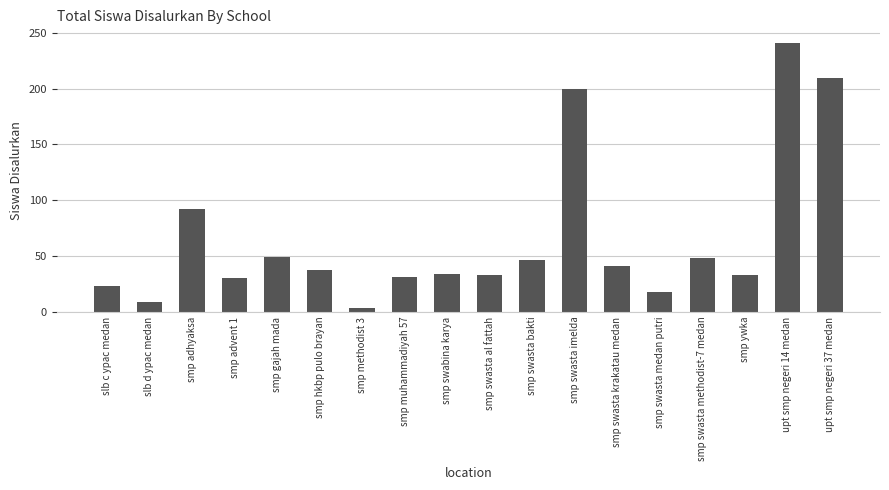

What is the change in value from smp methodist 3 to smp ywka?

+30